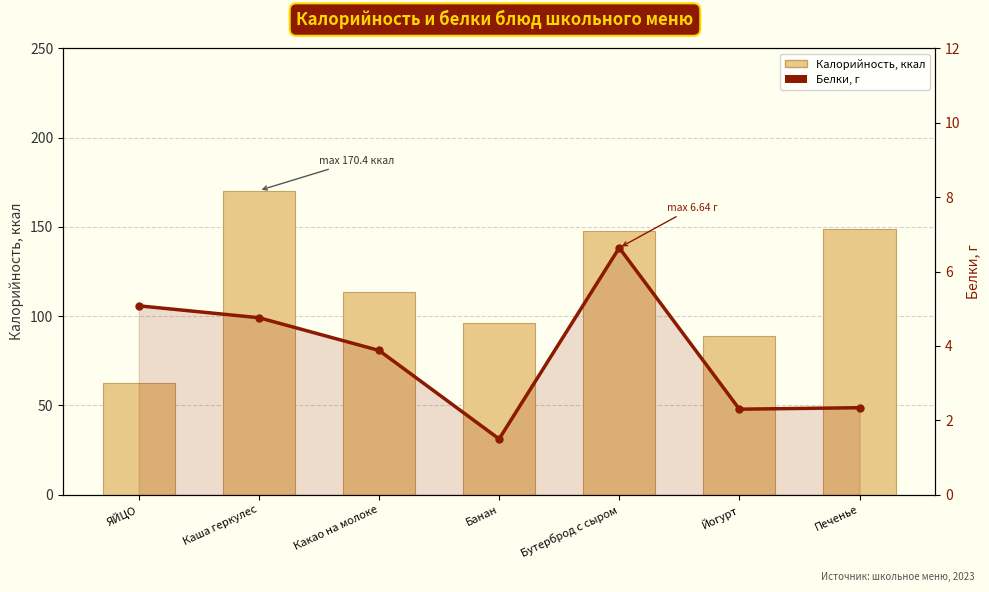

True or false: Калорийность has a value of 170.4 at Каша геркулес.

True